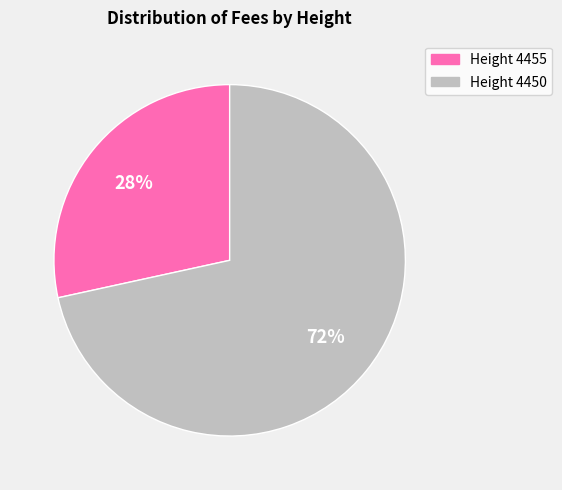

To the nearest percent, what portion does Height 4450 represent?

72%